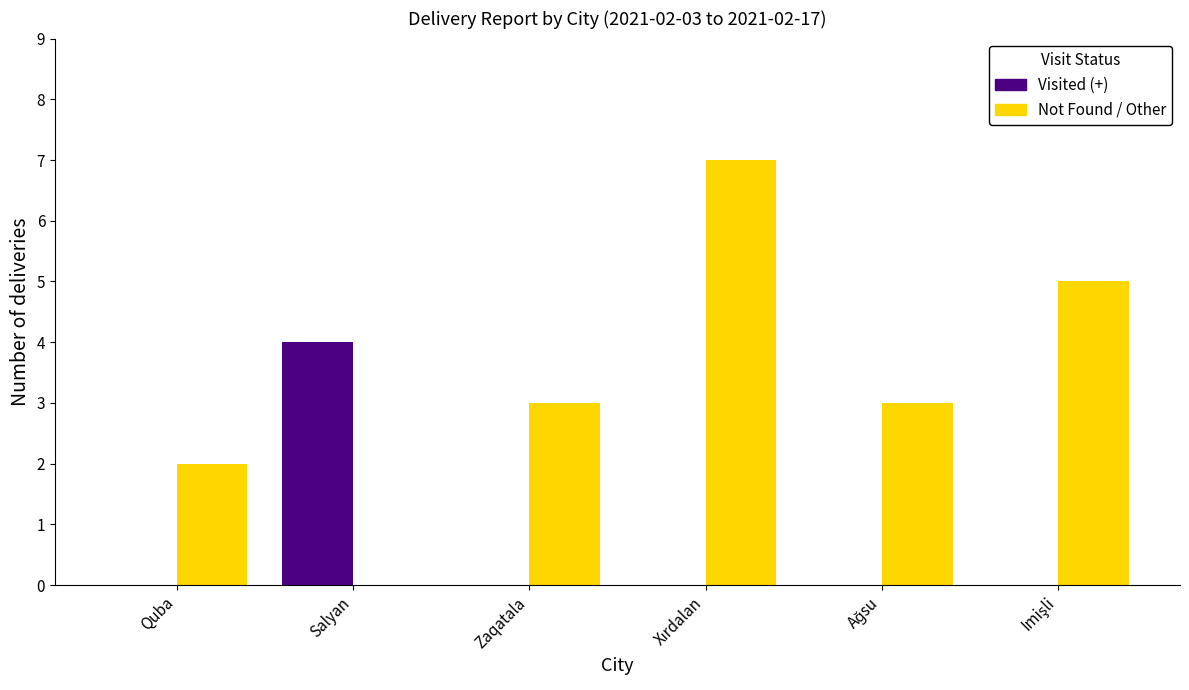

Which series has the largest total across all categories?

Not Found / Other